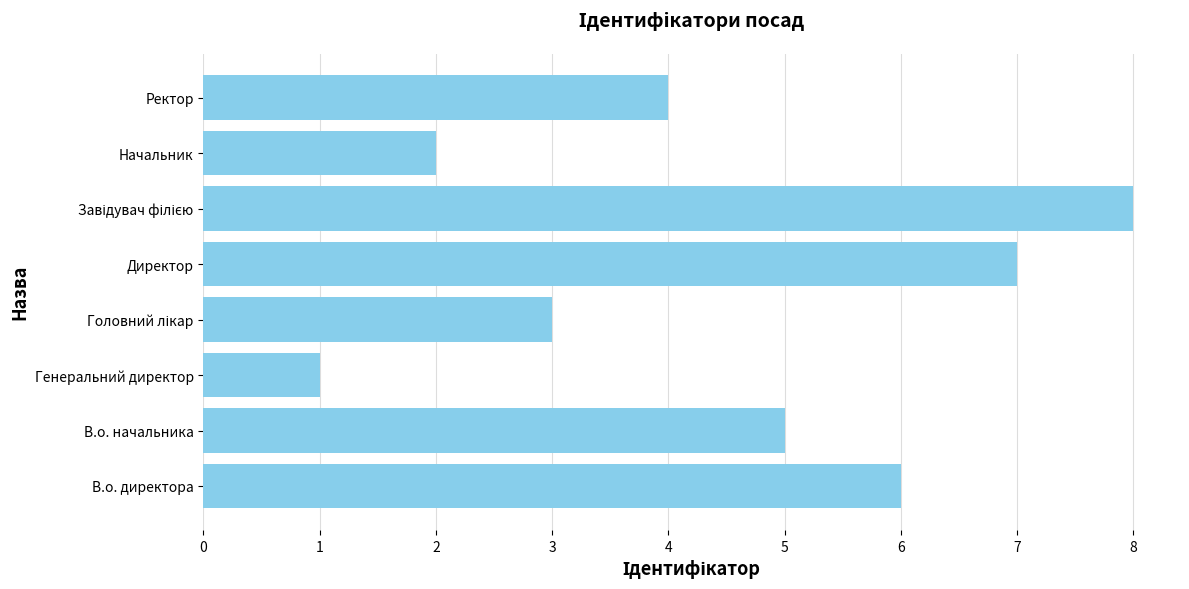

Does the chart contain any negative values?

No